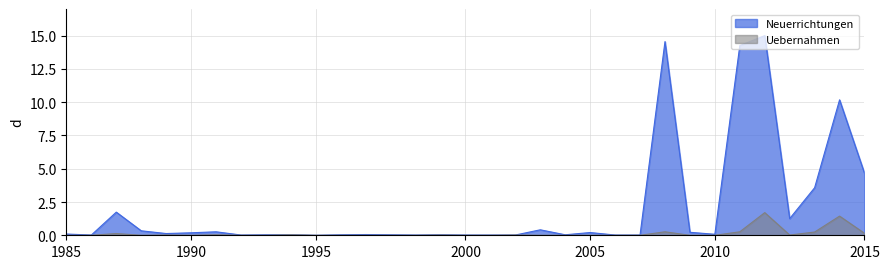

Which series has the largest range (max minus min)?

Neuerrichtungen